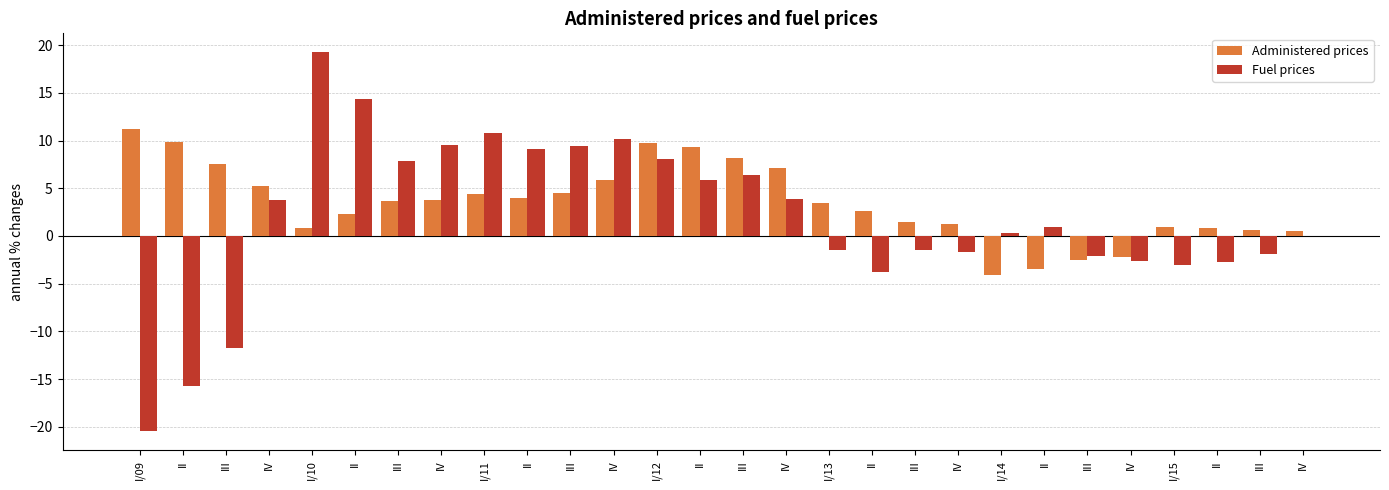

The value of Fuel prices at III is 4.4. True or false?

False